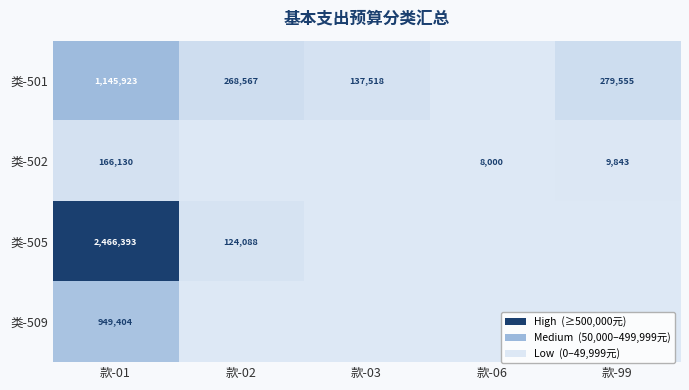

Is the value of 类-501 at 款-99 greater than the value of 类-502 at 款-06?

Yes